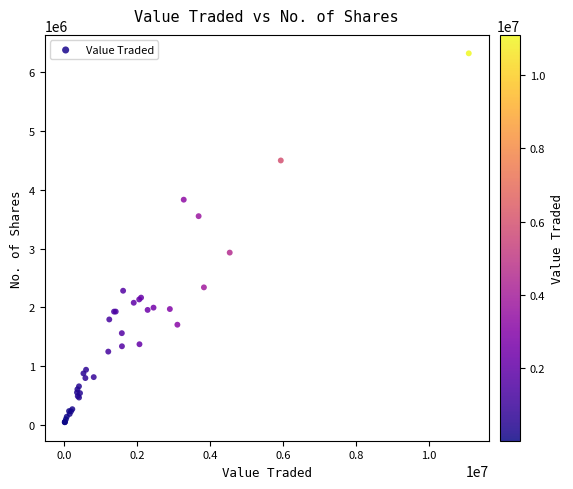

What Y value in the scatter plot is closest to 3182156?

2930586